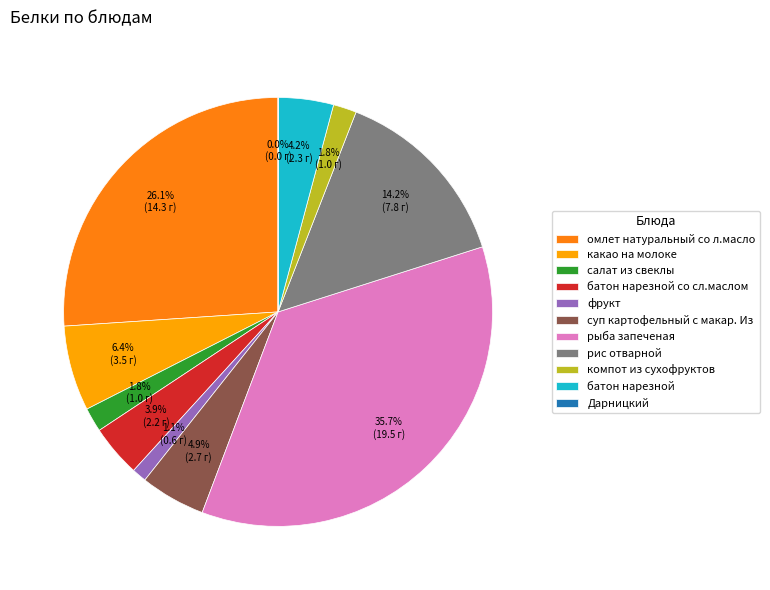

Combined, what portion of the pie is омлет натуральный со л.масло and батон нарезной со сл.маслом?

30.0%